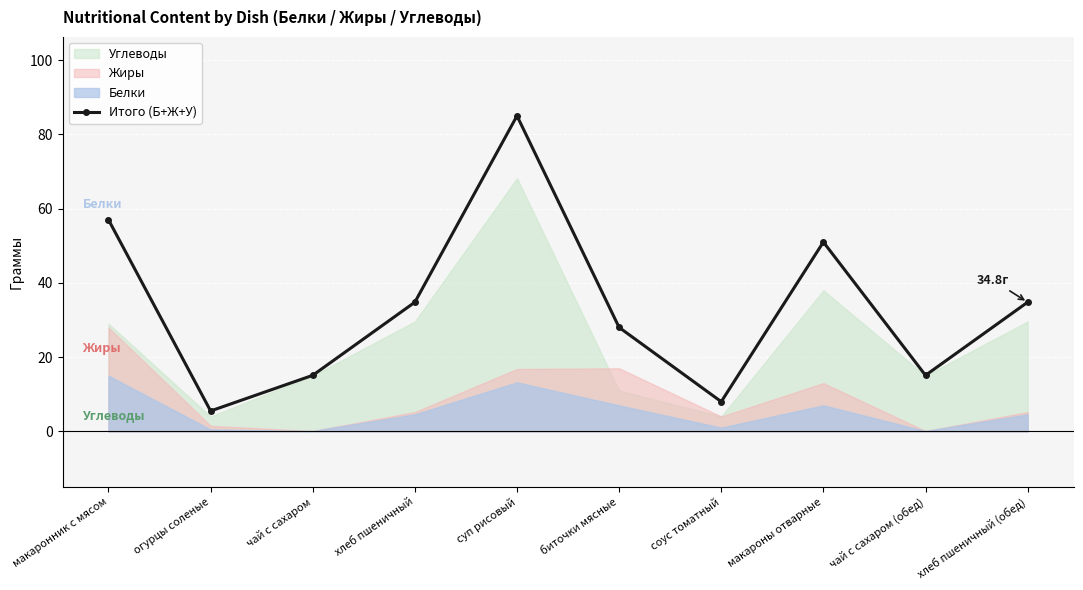

What is the difference between the values at биточки мясные and макаронник с мясом?

29.0